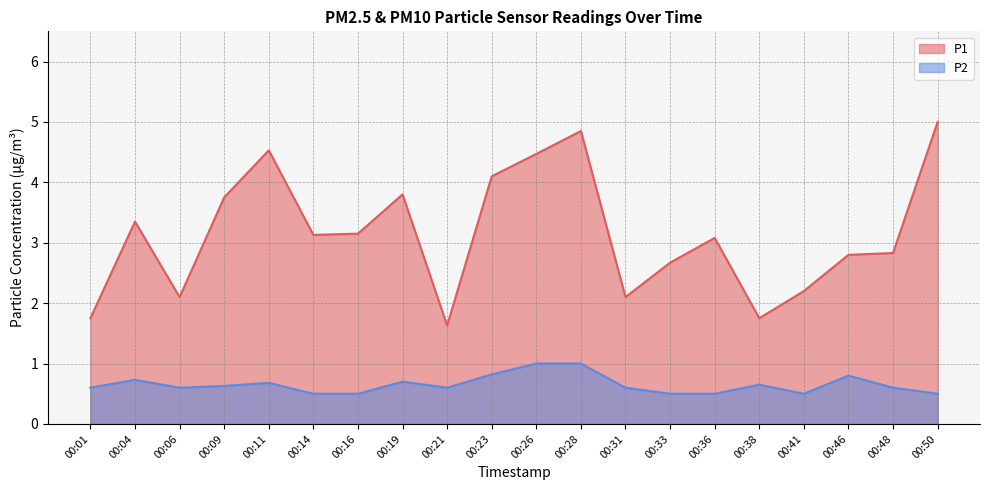

True or false: P1 has a value of 2.1 at 00:31.

True